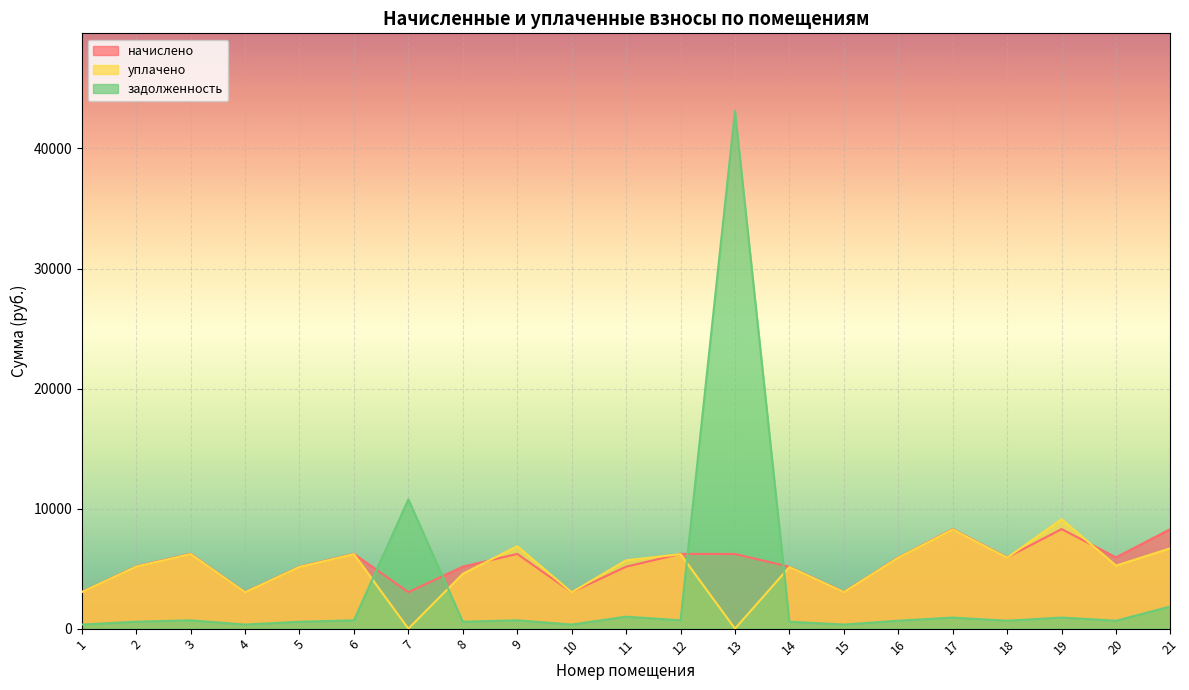

Where is the first local maximum for задолженность?

3